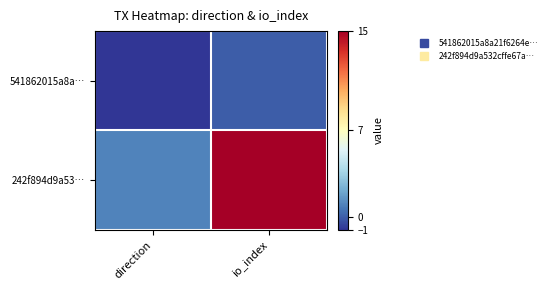

Reading left to right, transcribe all the data shown in this chart.

541862015a8a…: direction=-1	io_index=0
242f894d9a53…: direction=1	io_index=15